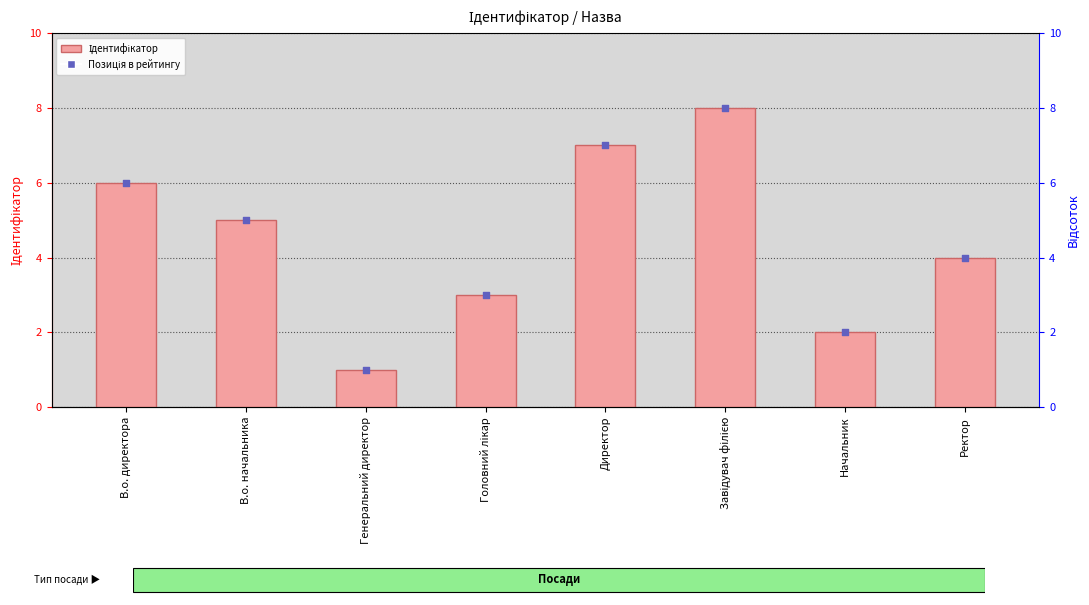

Which series has the widest spread of Y values?

Ідентифікатор